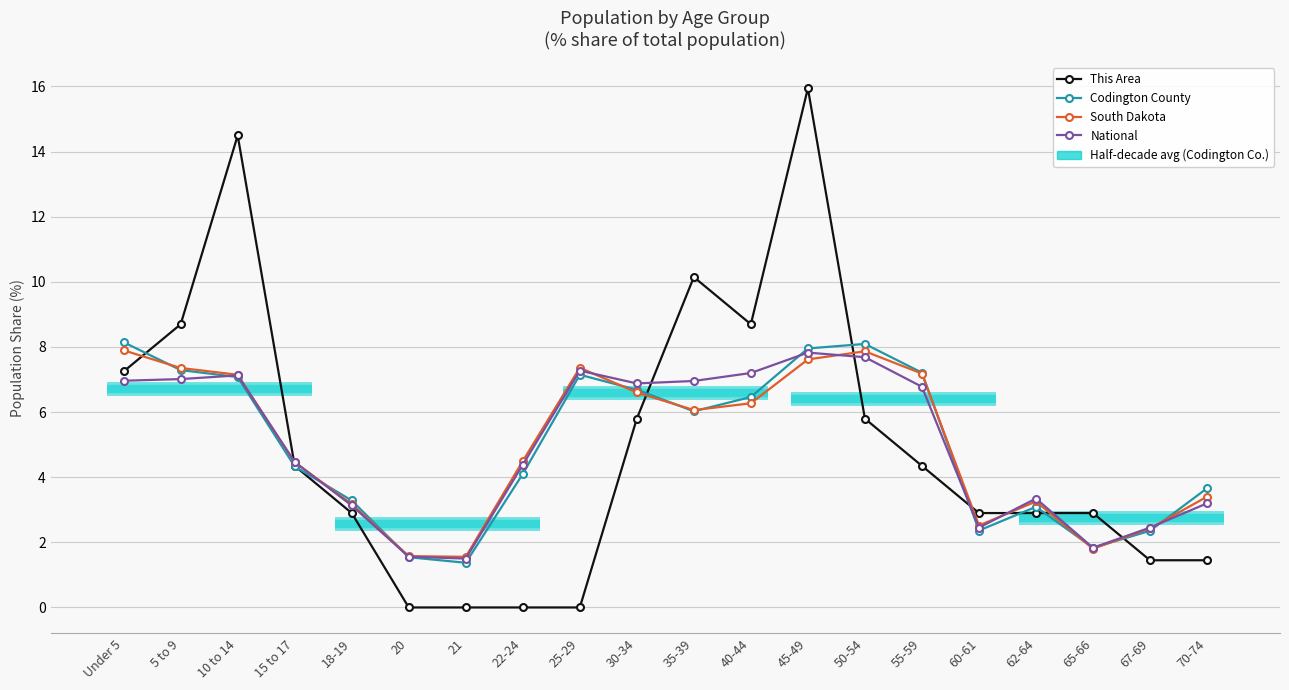

True or false: National has a value of 9.6 at 40-44.

False